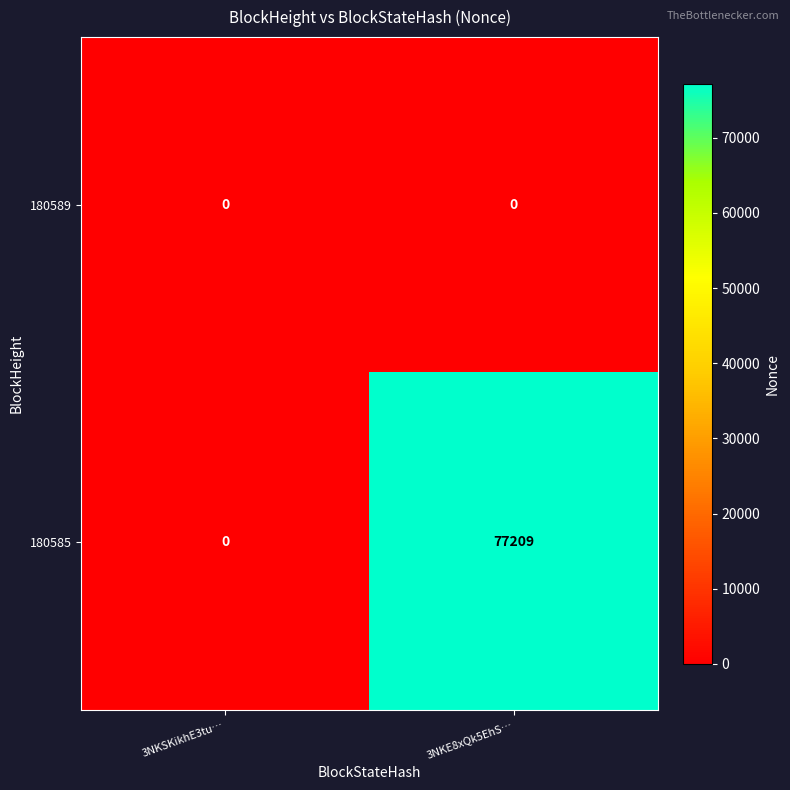

Rank the series at 3NKE8xQk5EhS… from highest to lowest value.

180585, 180589